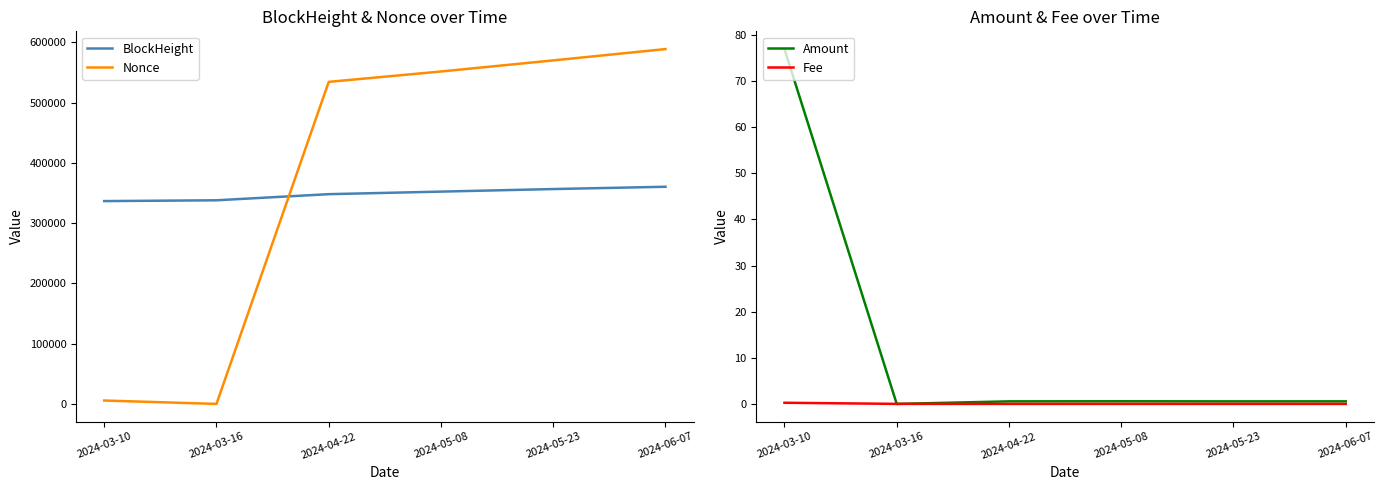

How many times do Fee and Nonce cross each other?

2